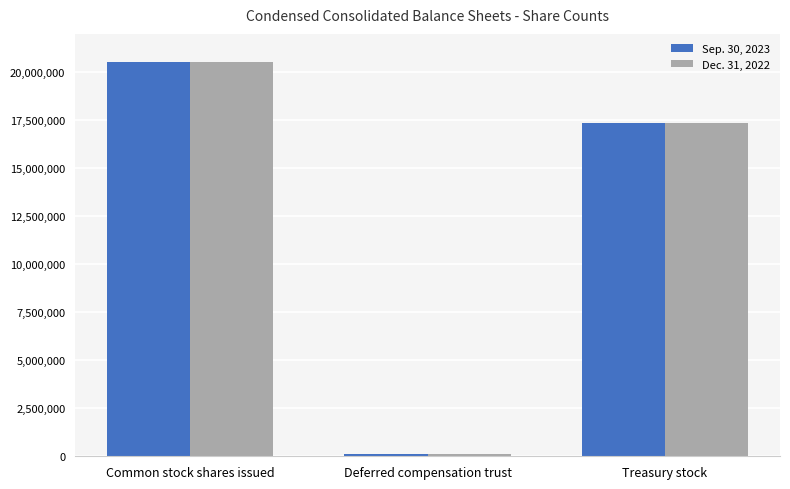

Reading left to right, what are all the values shown in this chart?

Sep. 30, 2023: 20555330	106697	17345353
Dec. 31, 2022: 20555330	106697	17336397